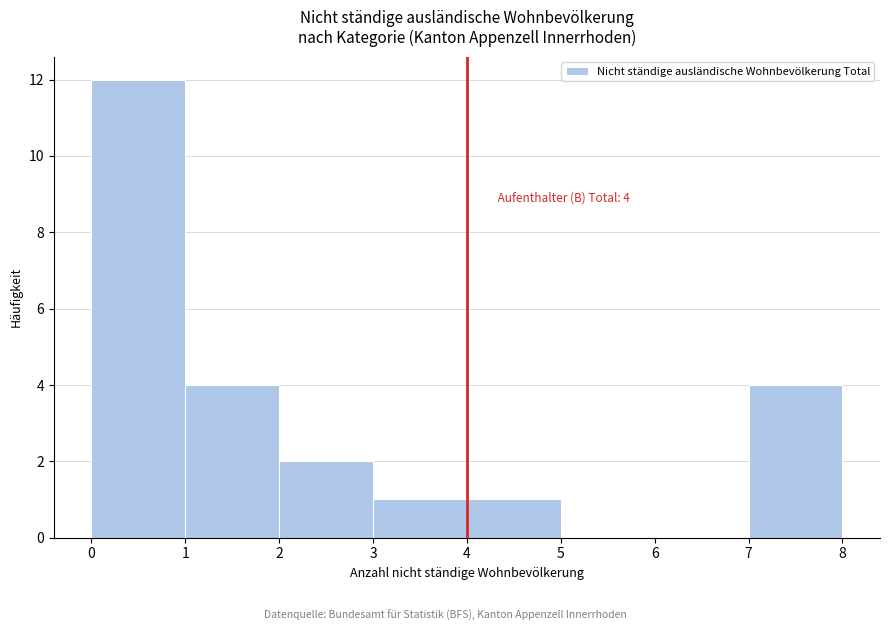

Over which range of the x-axis is the bar tallest?

0 to 1